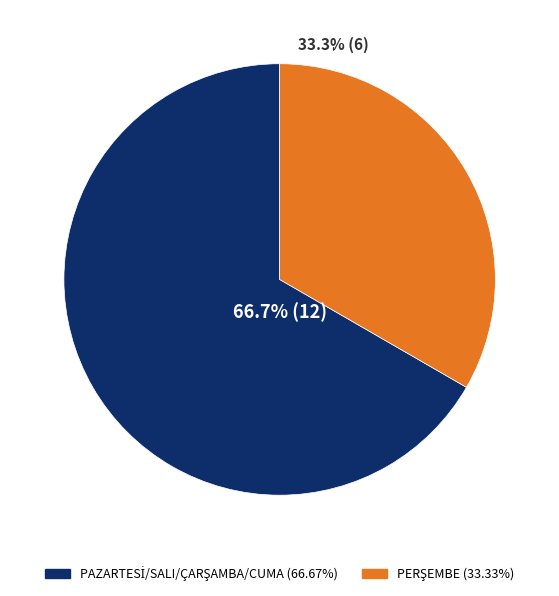

To the nearest percent, what is the average slice percentage?

50%